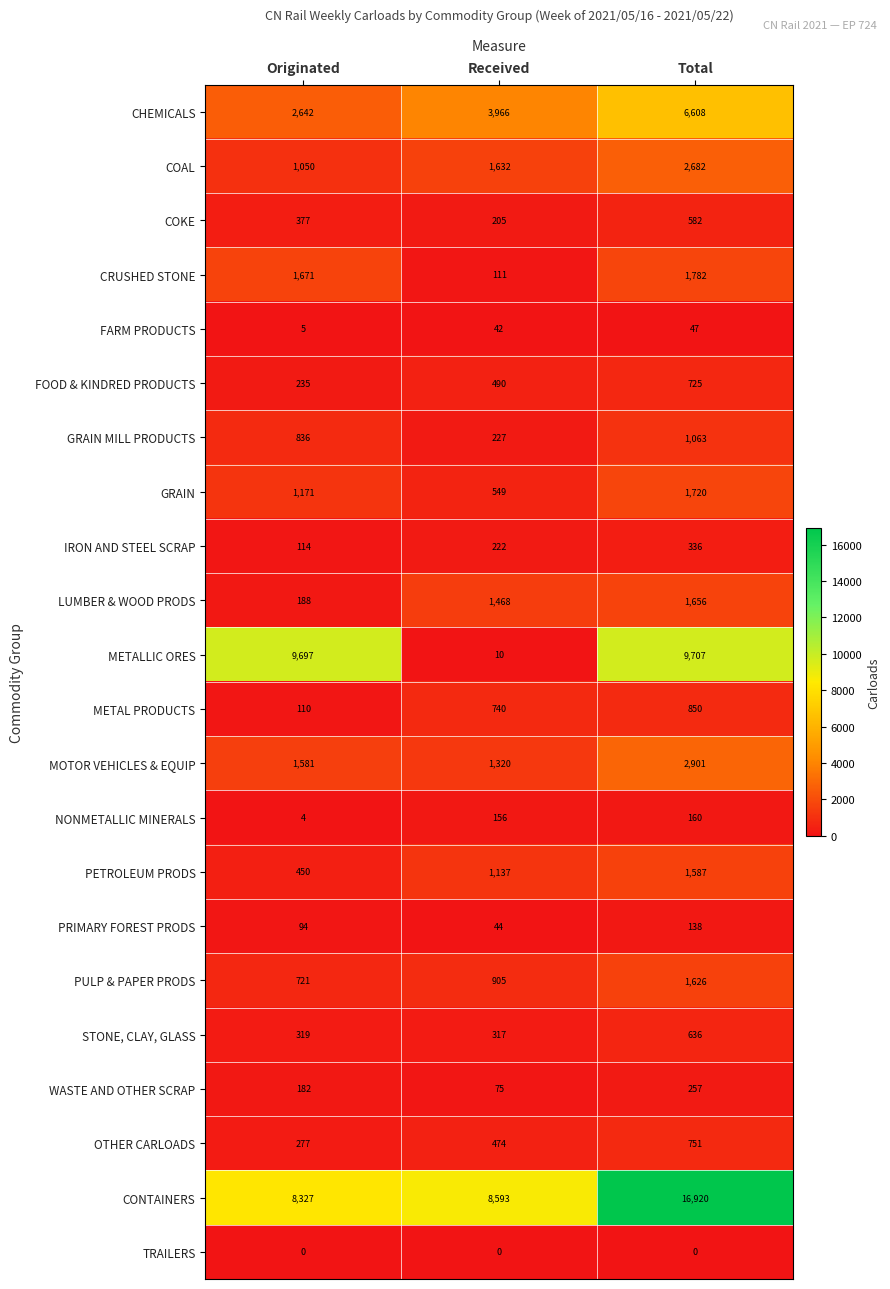

How many series are shown in this chart?

22